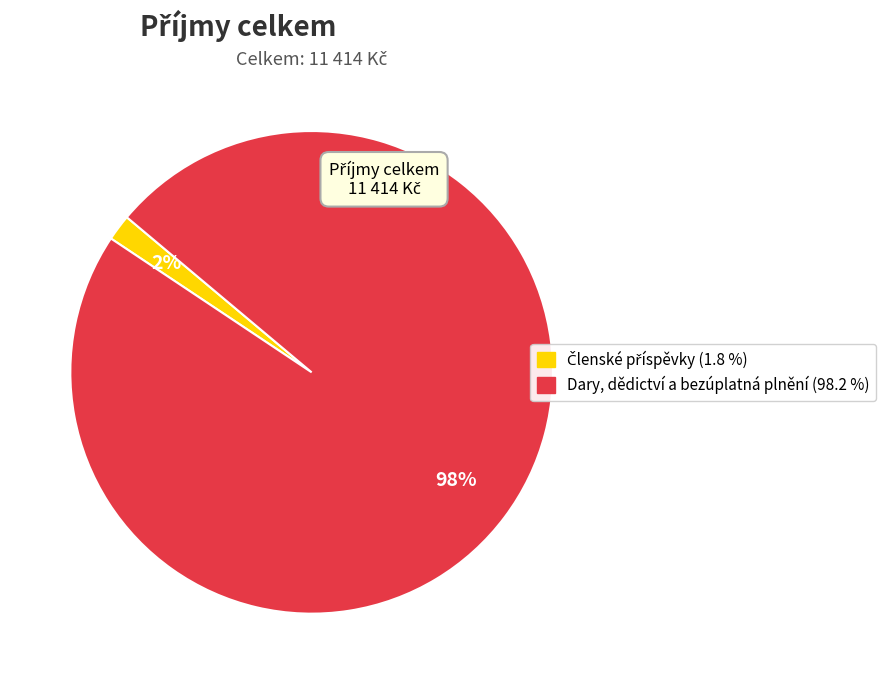

True or false: Dary, dědictví a bezúplatná plnění accounts for 98% of the total.

True